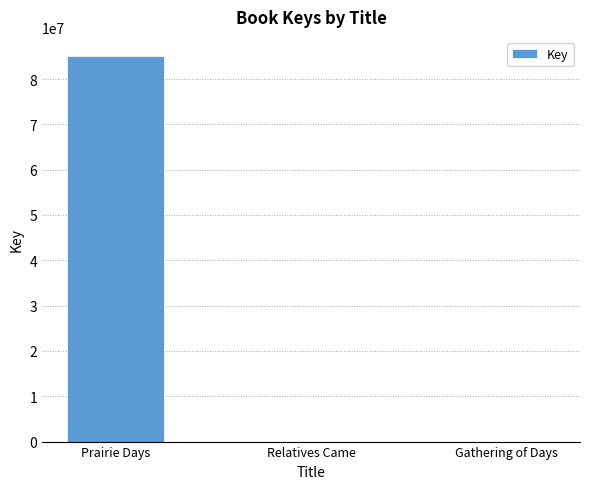

Count the number of categories in the chart.

3